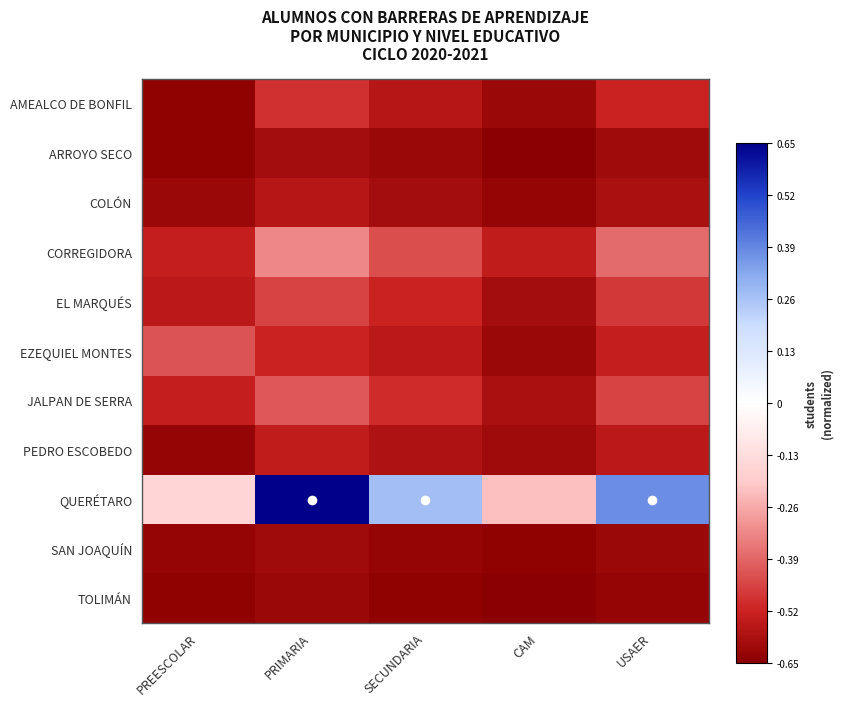

What is the difference between the highest and lowest values at PRIMARIA?

1.3